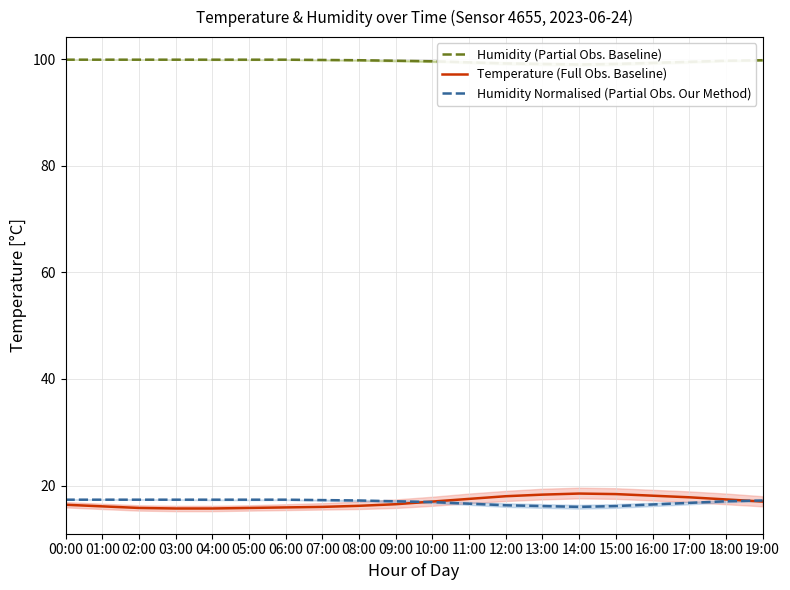

How many values in the Humidity (Partial Obs. Baseline) series exceed 99?

19